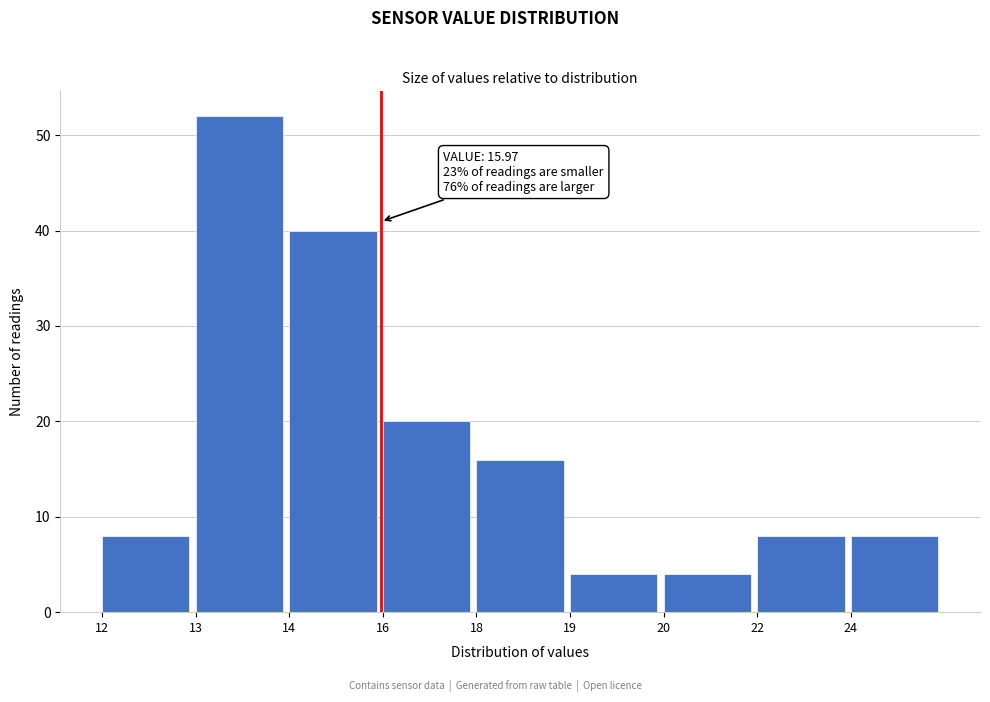

Reading left to right, what are all the values shown in this chart?

8	52	40	20	16	4	4	8	8